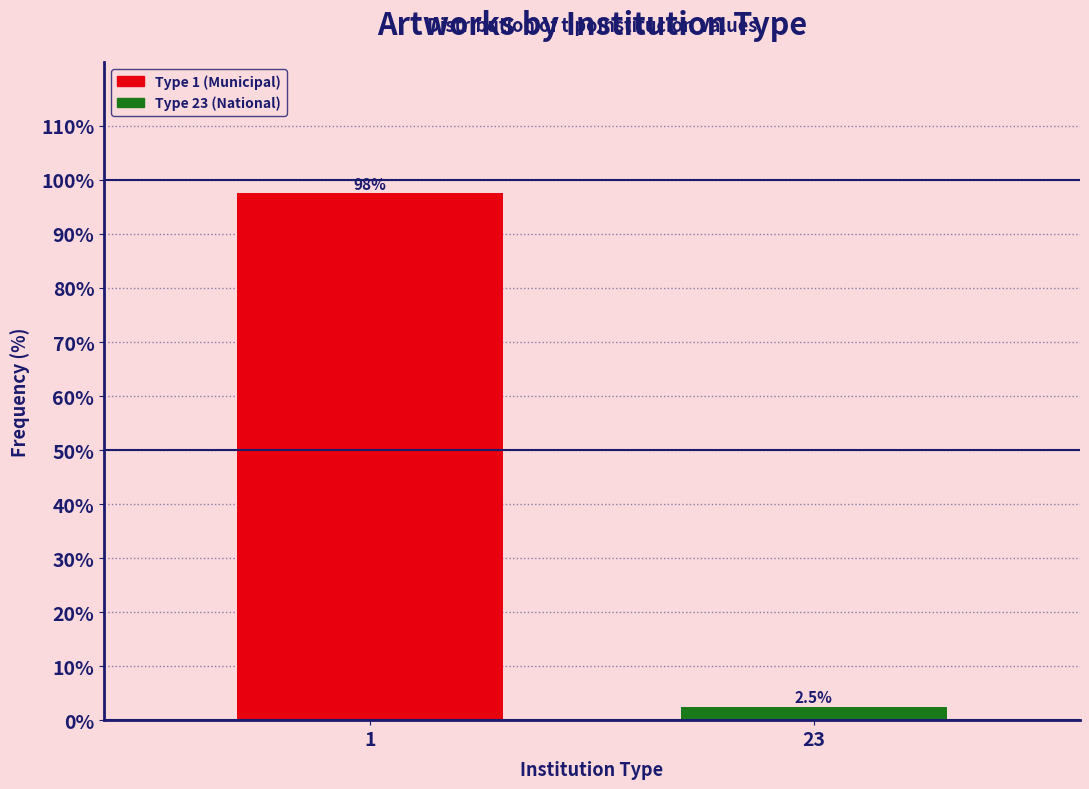

Reading right to left, extract all data points from this chart.

2.5	97.5